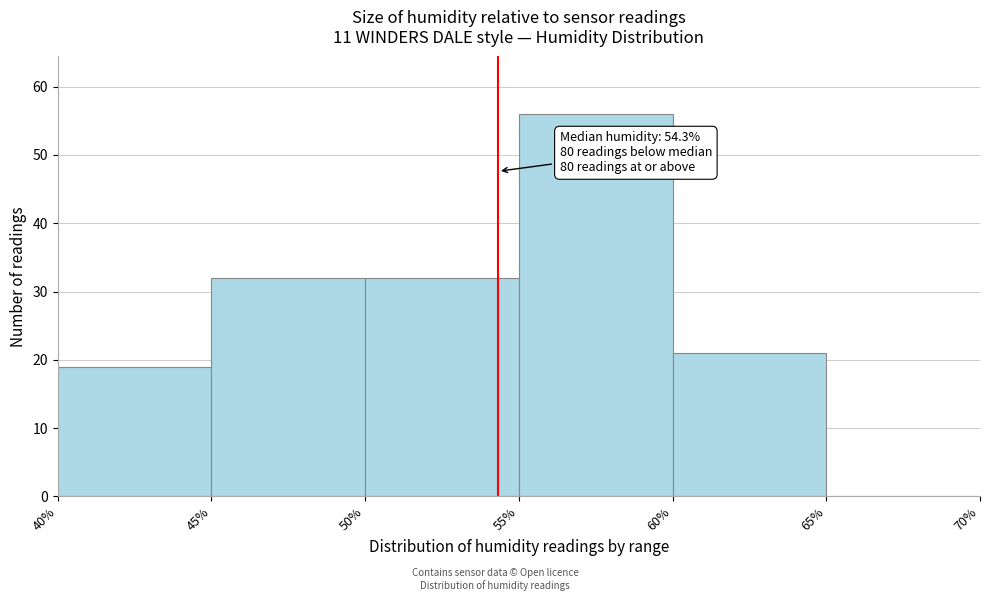

Over which range of the x-axis is the bar tallest?

55% to 60%